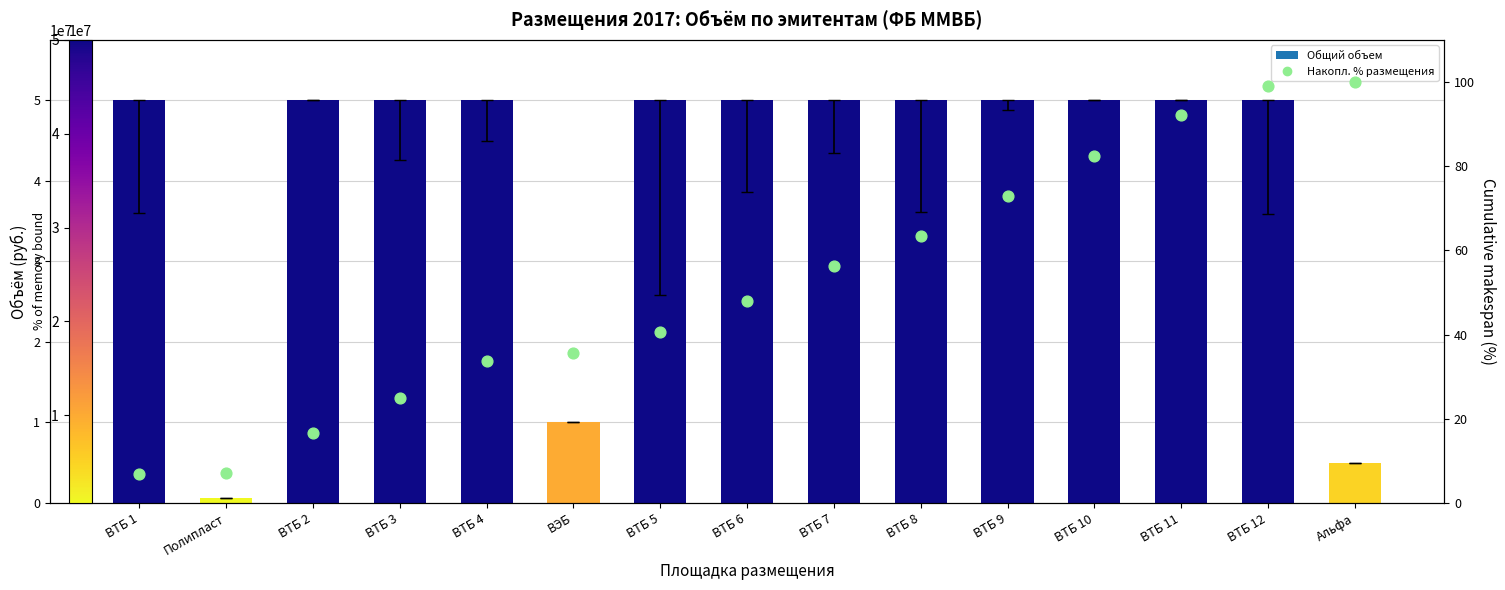

Which series has the largest total across all categories?

Общий объем